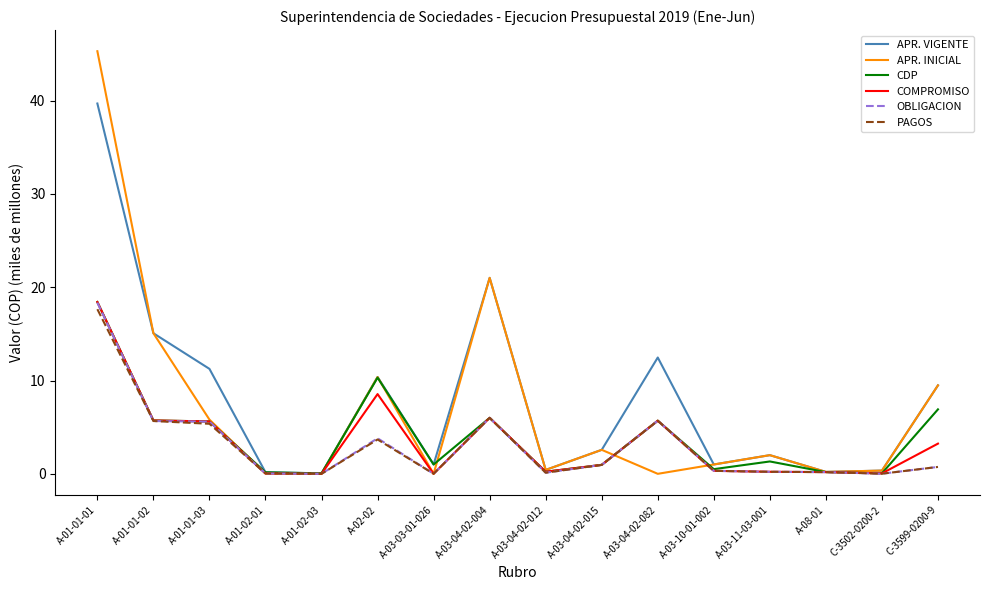

At which category is the sum across all series the highest?

A-01-01-01